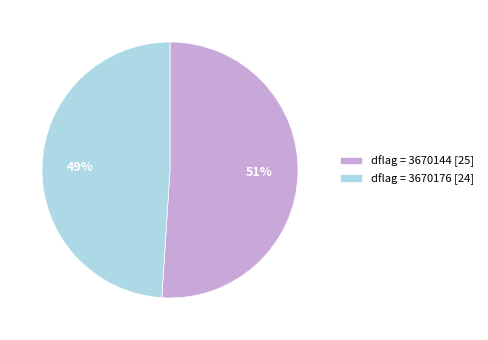

Which slice is the largest?

dflag = 3670144 [25]